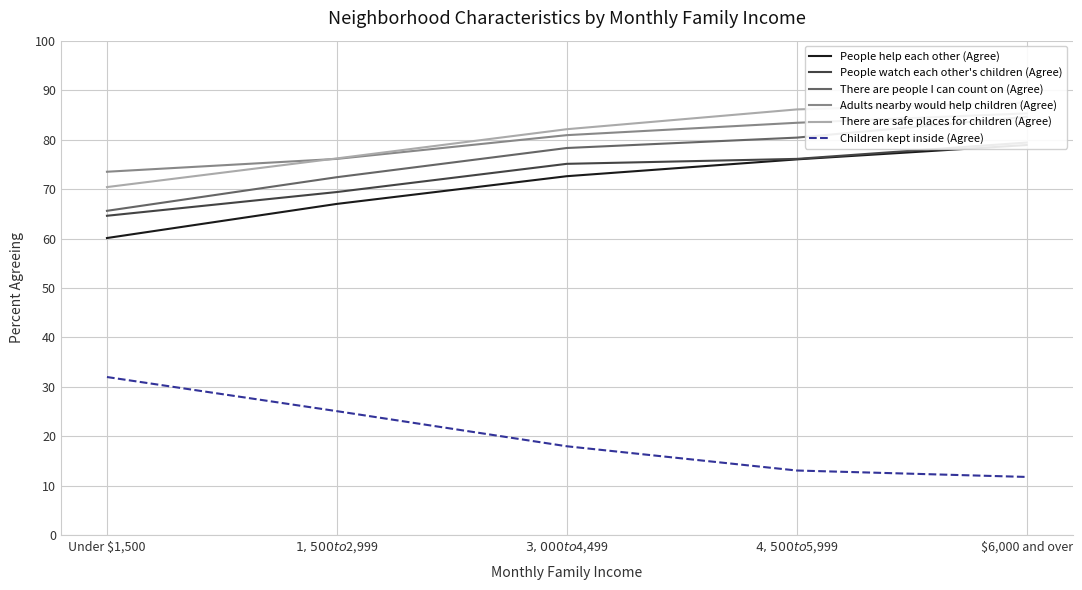

What is the label of the 1st point from the right?

$6,000 and over